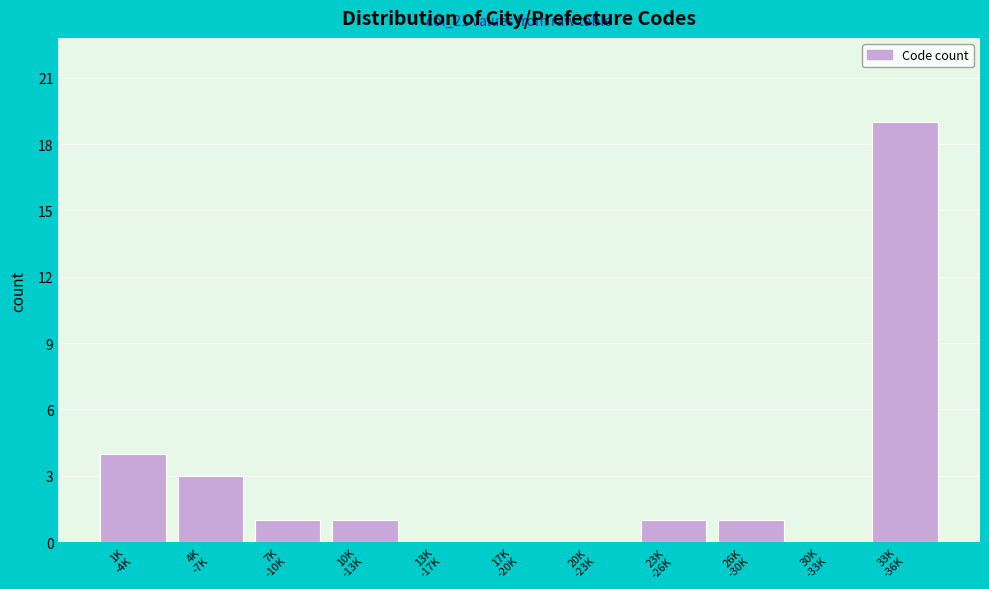

What is the sum of all values?

30